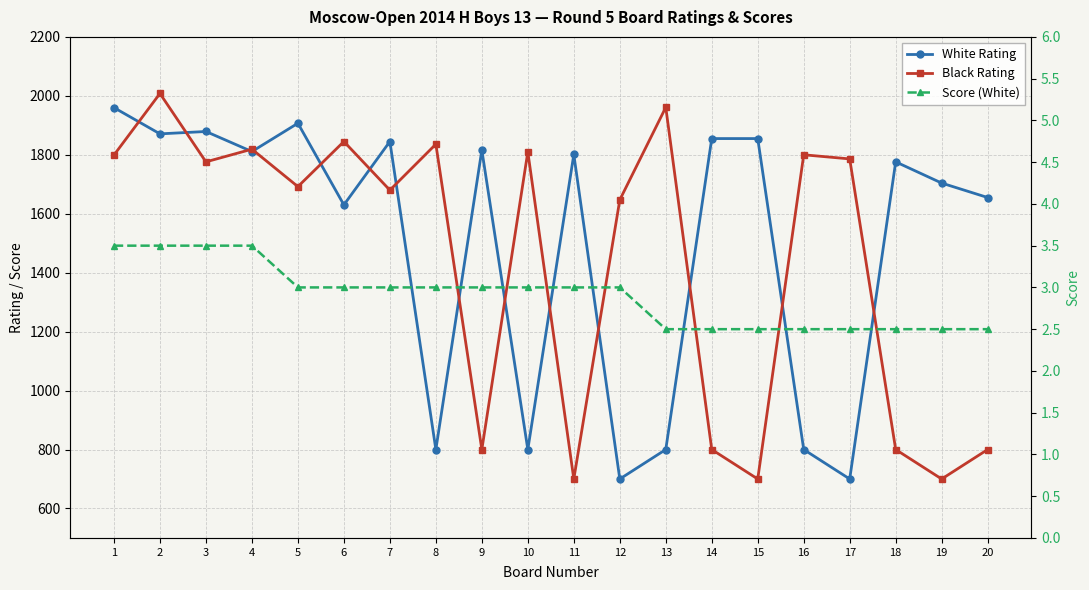

What is the difference between the maximum and minimum values in the Black Rating series?

1308.0